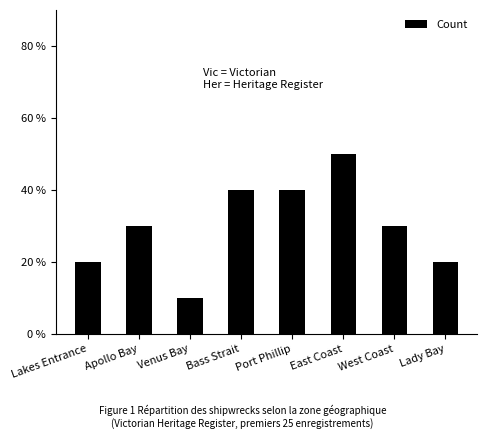

Does the chart contain any negative values?

No